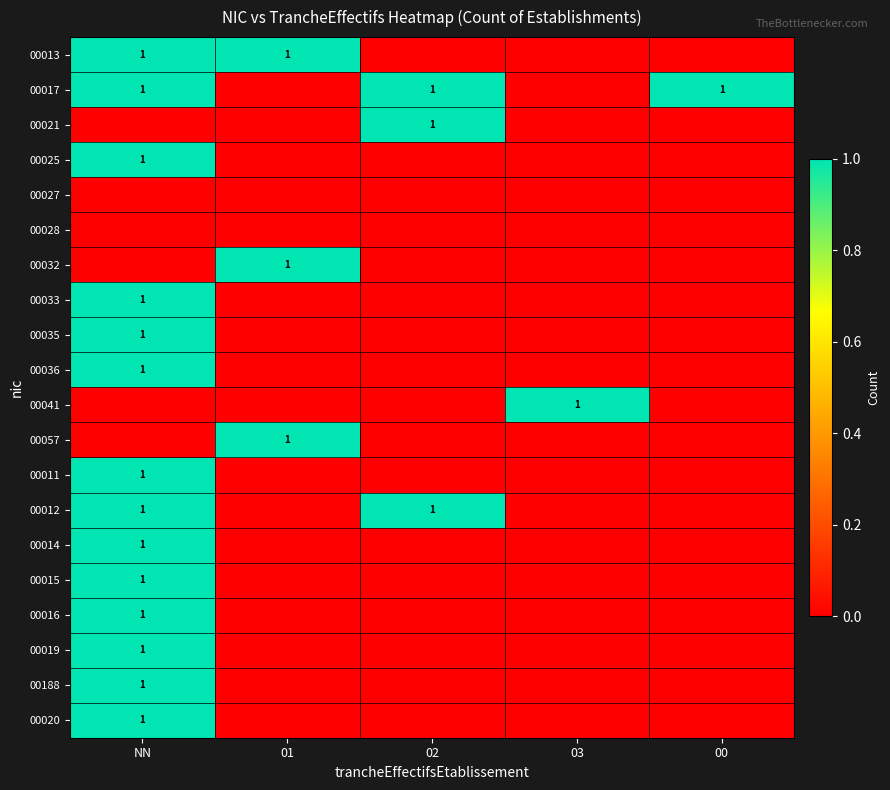

Which category has the highest value across all series?

NN